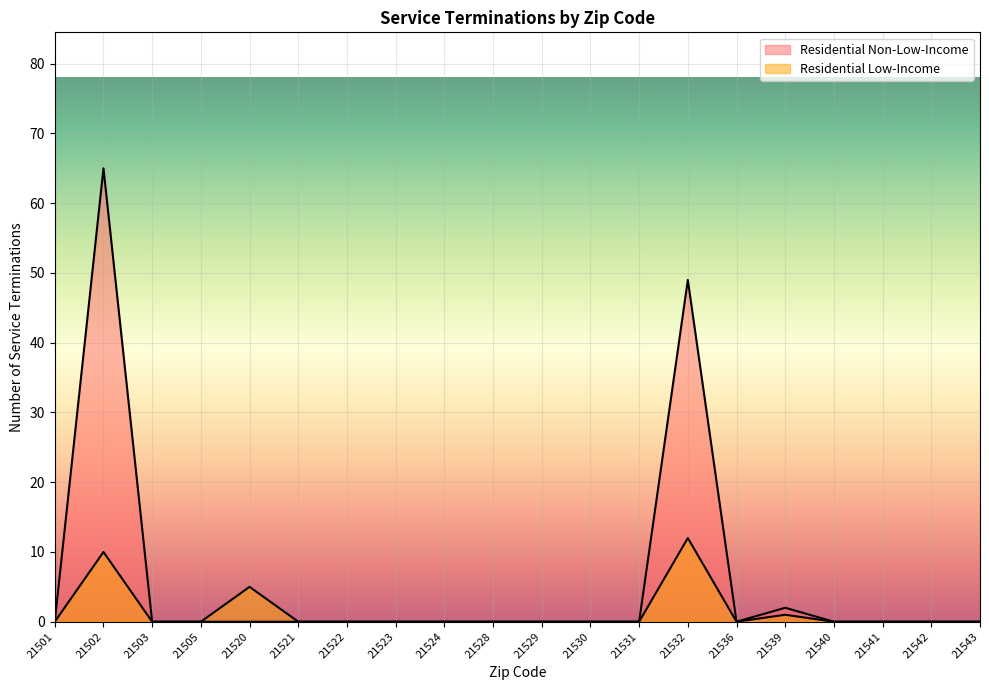

What is the average value of the Residential Low-Income series?

1